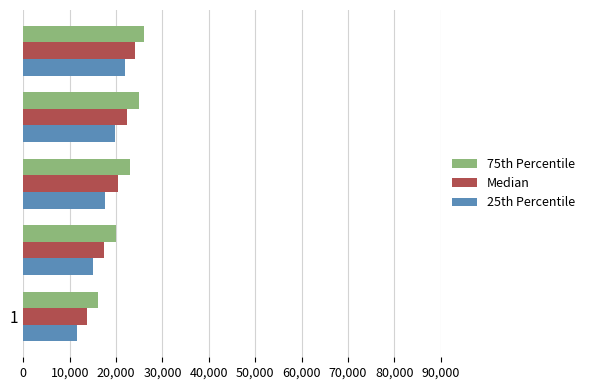

What is the minimum value shown in the chart?

11667